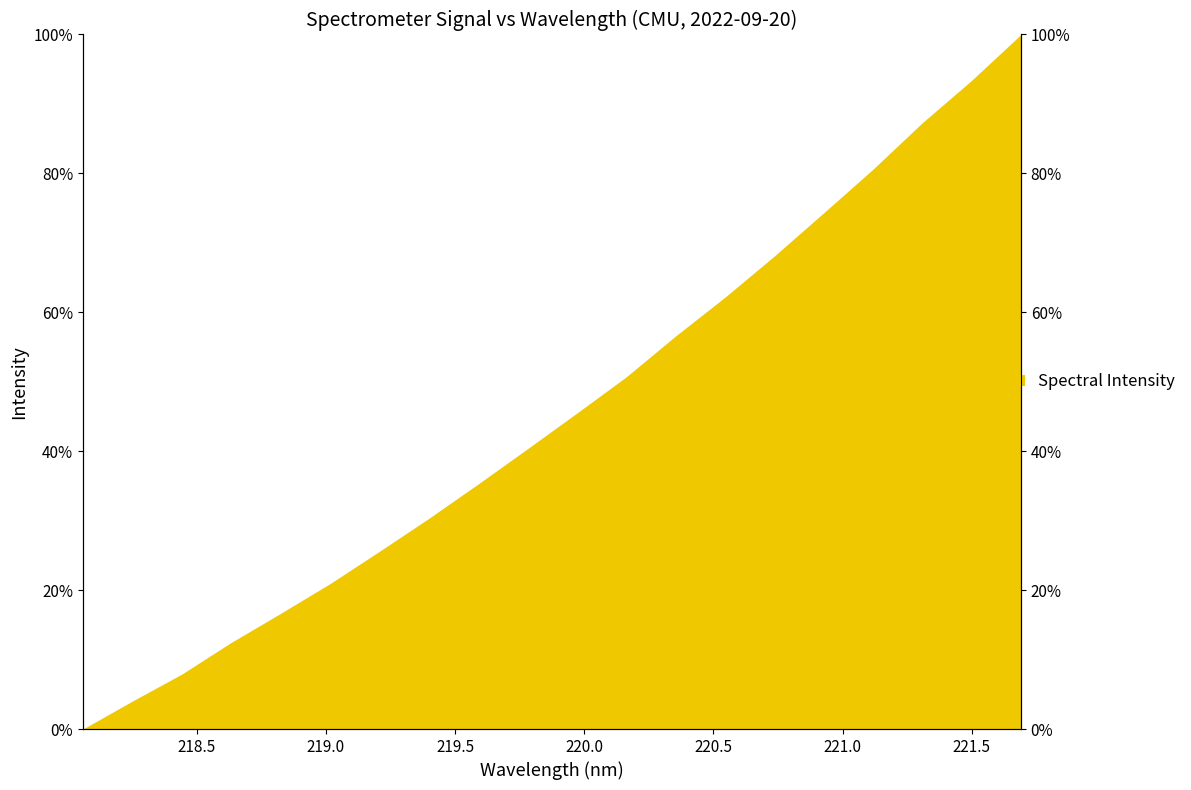

Reading right to left, list all the values displayed in this chart.

221.6902=1.0	221.4993=0.9	221.3083=0.9	221.1174=0.8	220.9264=0.7	220.7354=0.7	220.5444=0.6	220.3533=0.6	220.1623=0.5	219.9712=0.5	219.7801=0.4	219.589=0.4	219.3979=0.3	219.2067=0.3	219.0156=0.2	218.8244=0.2	218.6332=0.1	218.442=0.1	218.2508=0.0	218.0596=0.0